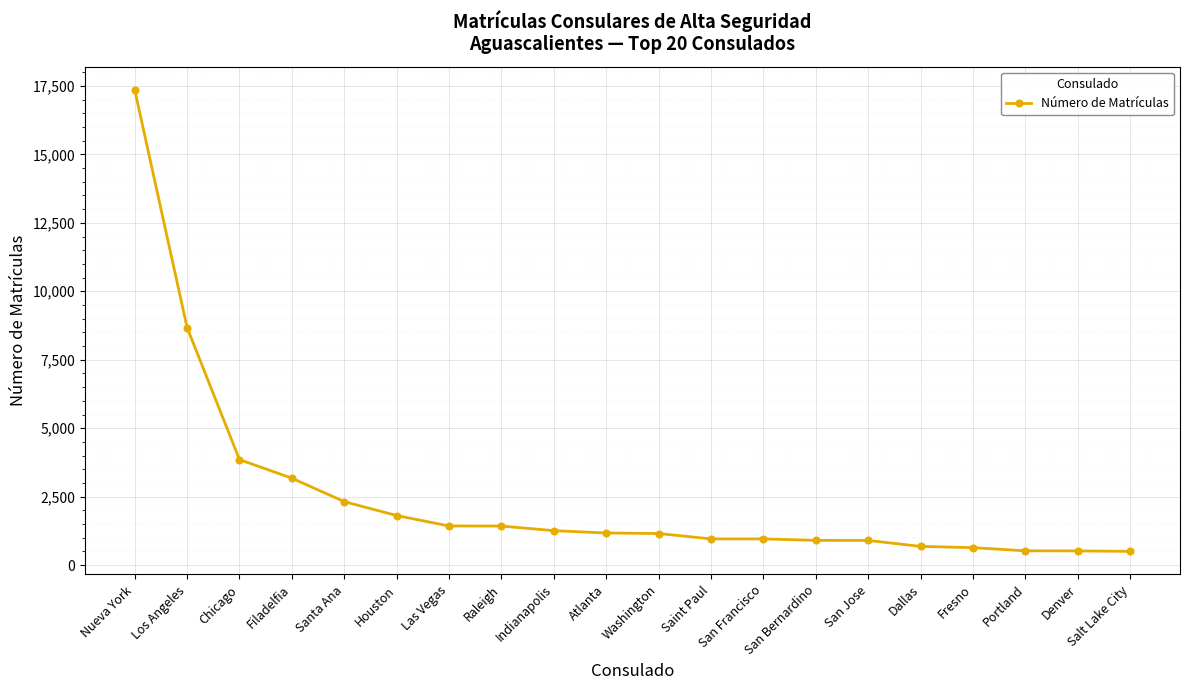

At which label is the value closest to 8931?

Los Angeles